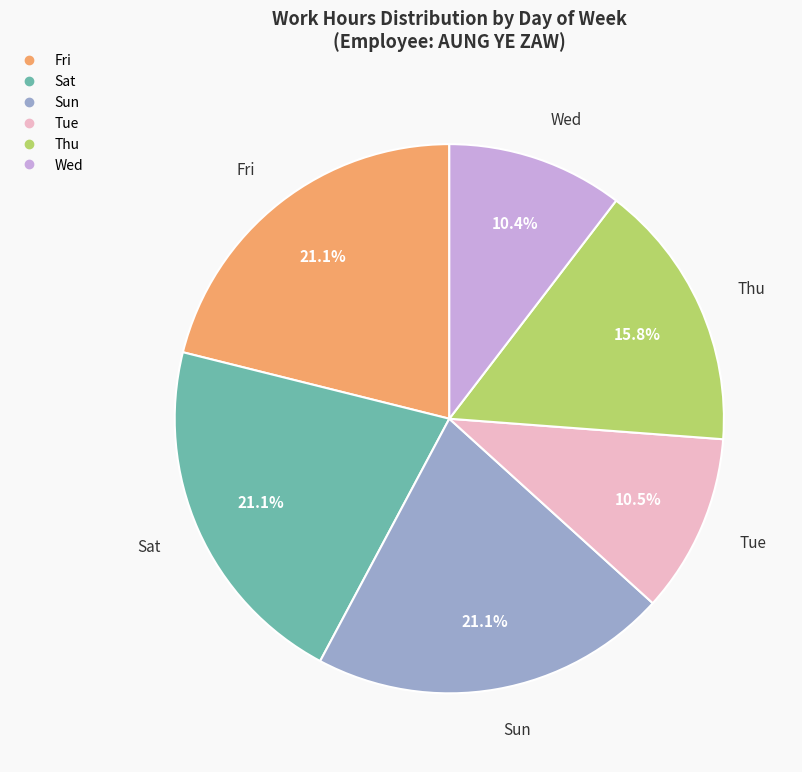

Is there a majority slice in this chart?

No